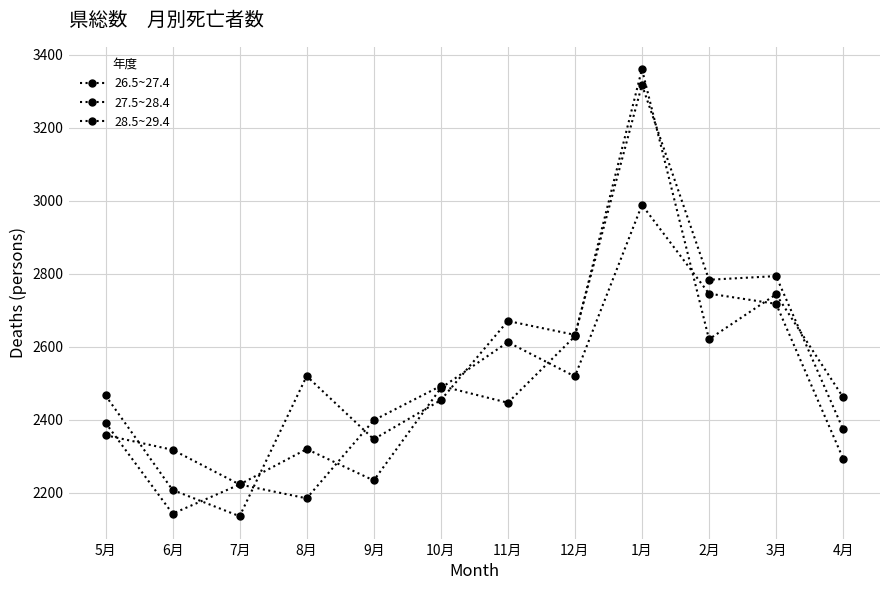

Where do 28.5~29.4 and 26.5~27.4 first cross each other?

6月 and 7月